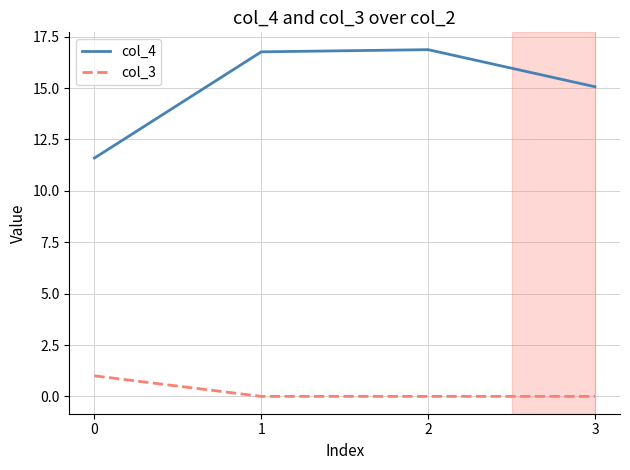

What is the lowest value of the col_4 series?

11.6